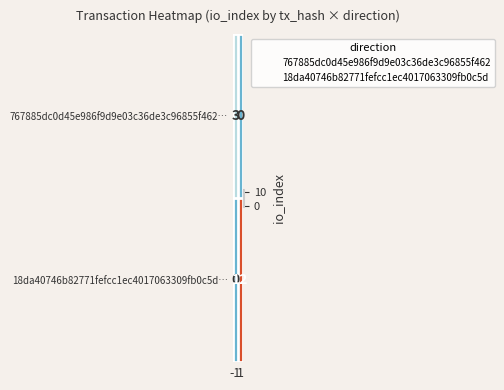

What is the sum of all 767885dc0d45e986f9d9e03c36de3c96855f462… values?

3